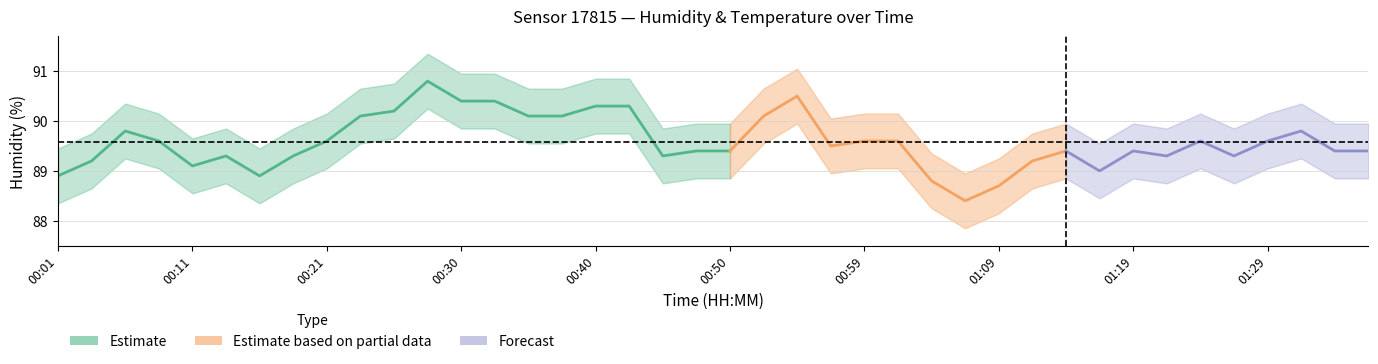

At which category does the chart reach its peak across all series?

00:28